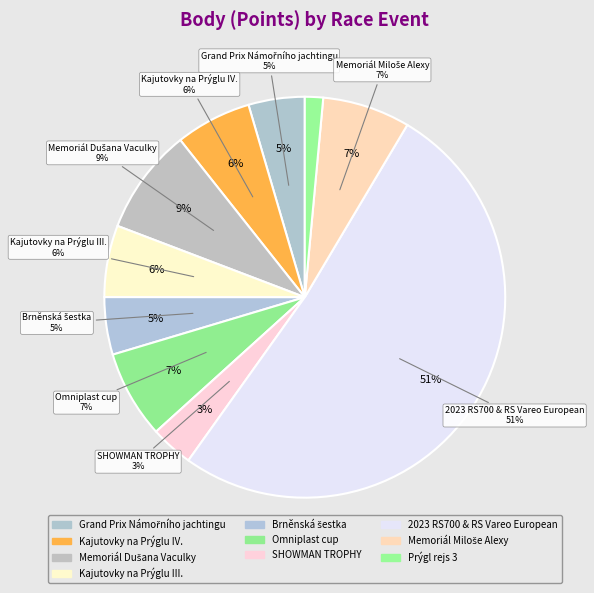

Is it true that Grand Prix Námořního jachtingu is 5% of the pie?

True